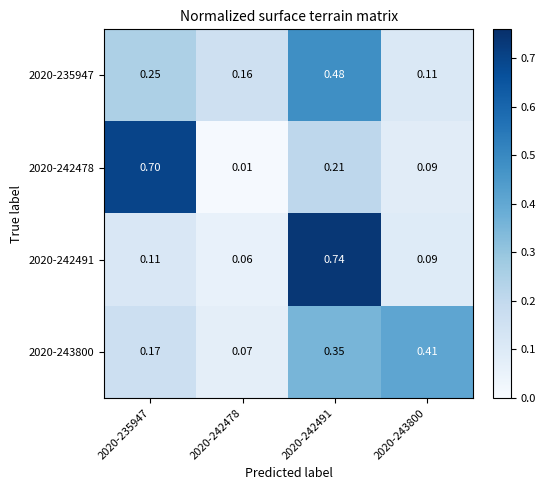

List the series in order of their peak value, lowest first.

2020-243800, 2020-235947, 2020-242478, 2020-242491